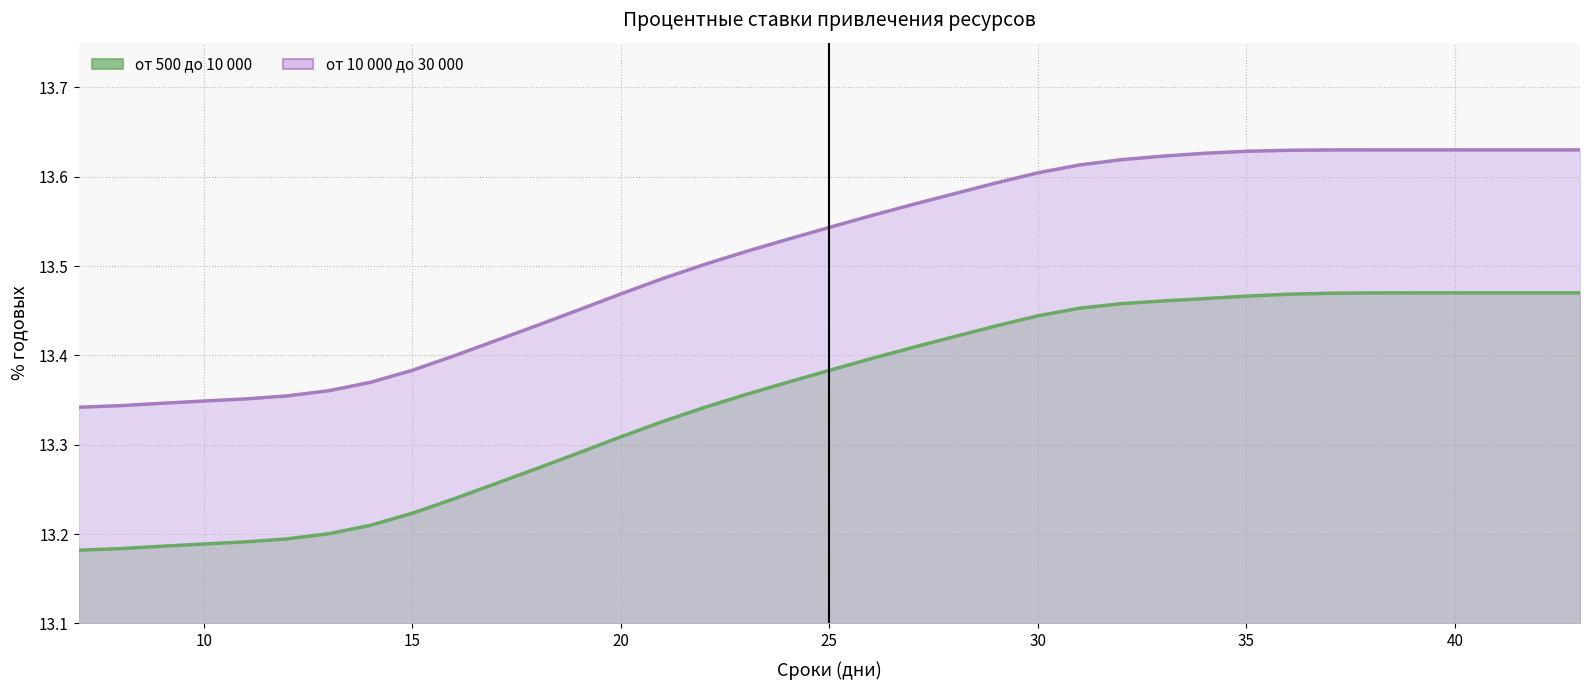

At which label is от 10 000 до 30 000 closest to 13?

7